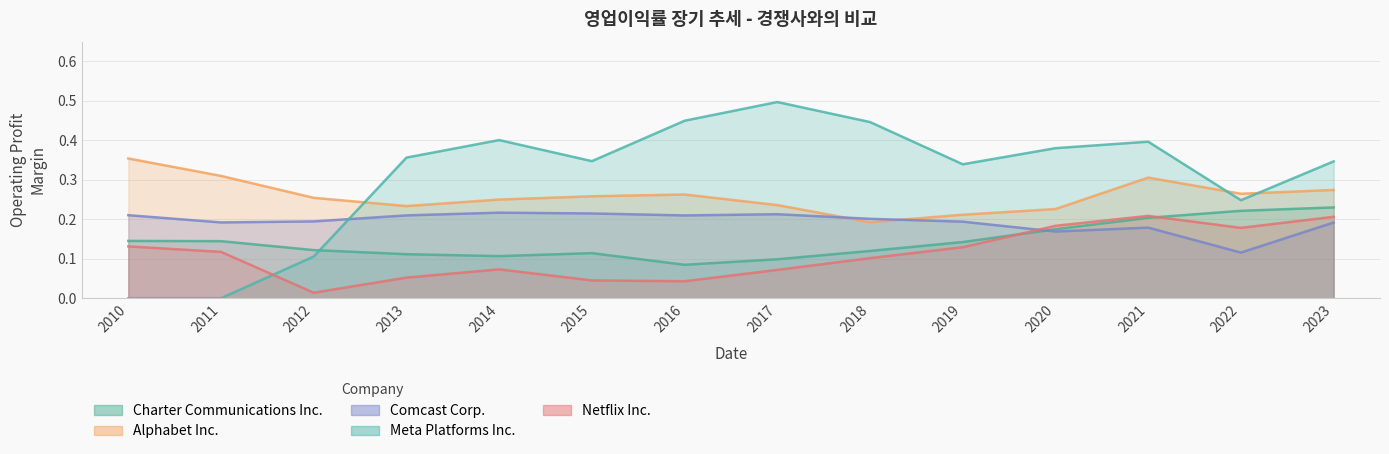

The value of Meta Platforms Inc. at 2023 is 0.3. True or false?

True